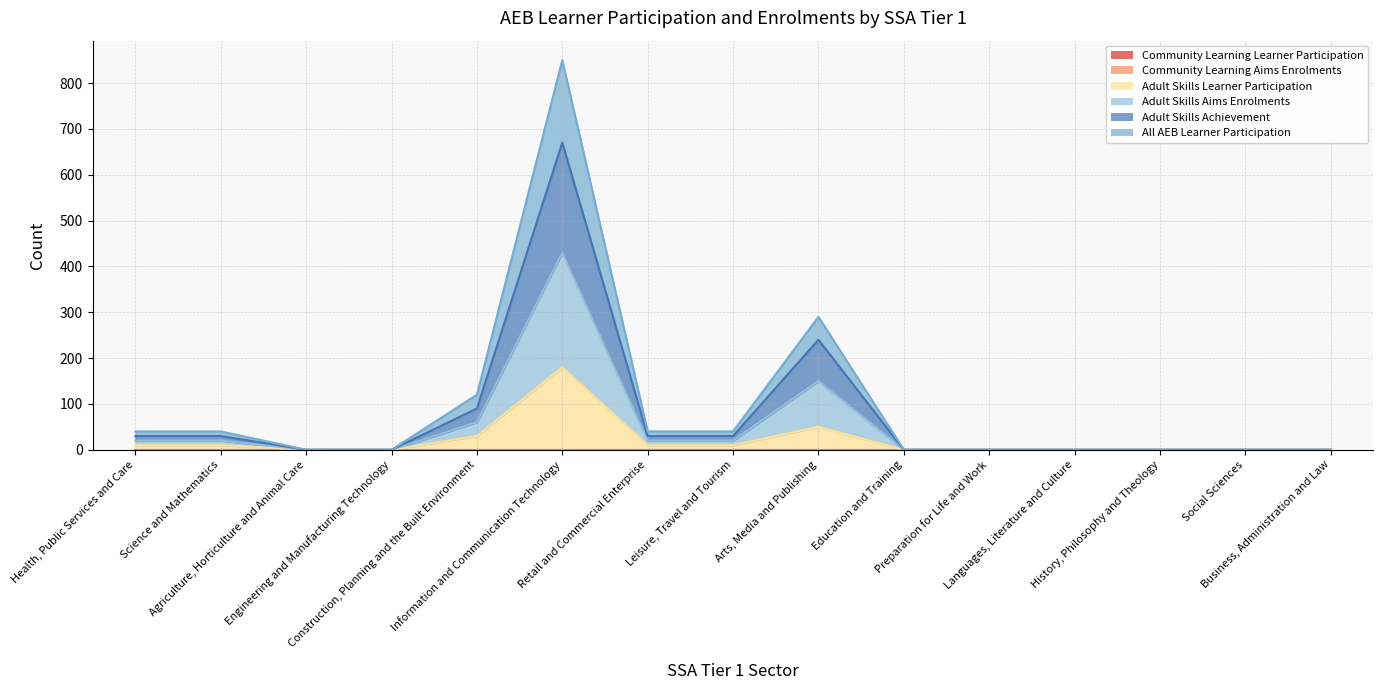

True or false: All AEB Learner Participation and Adult Skills Achievement intersect in this chart.

False